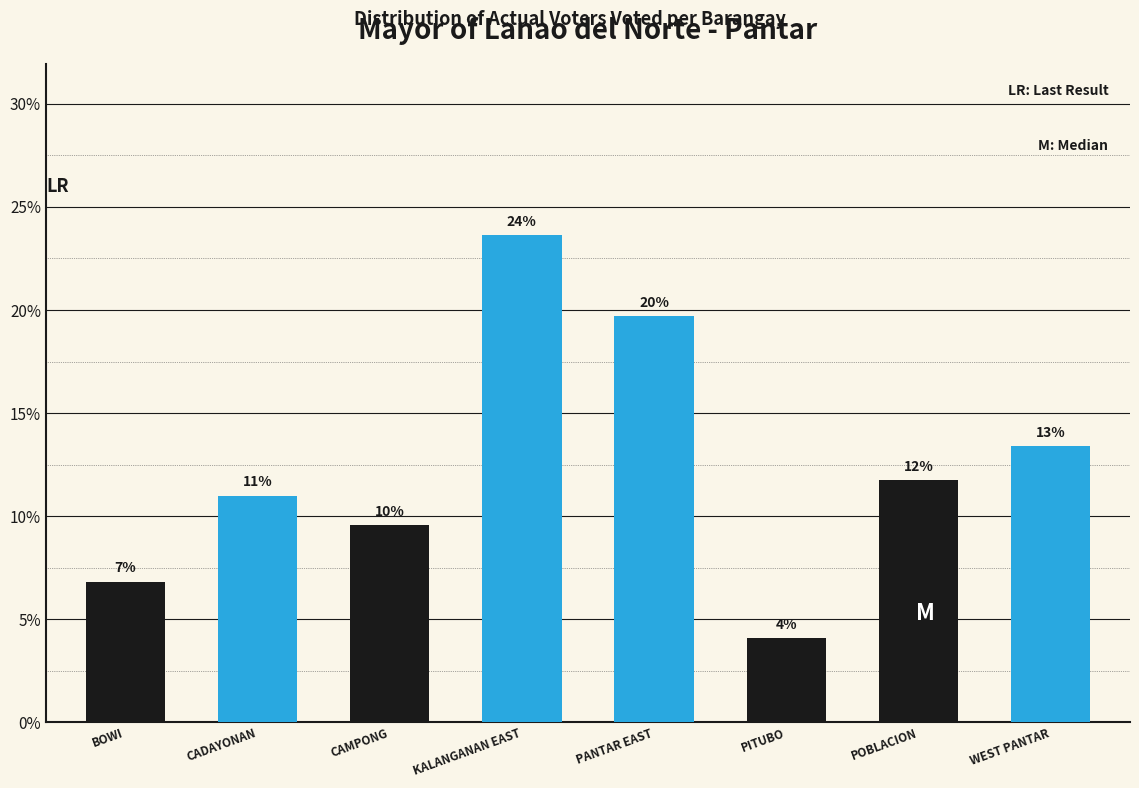

How many bars are there in total?

8